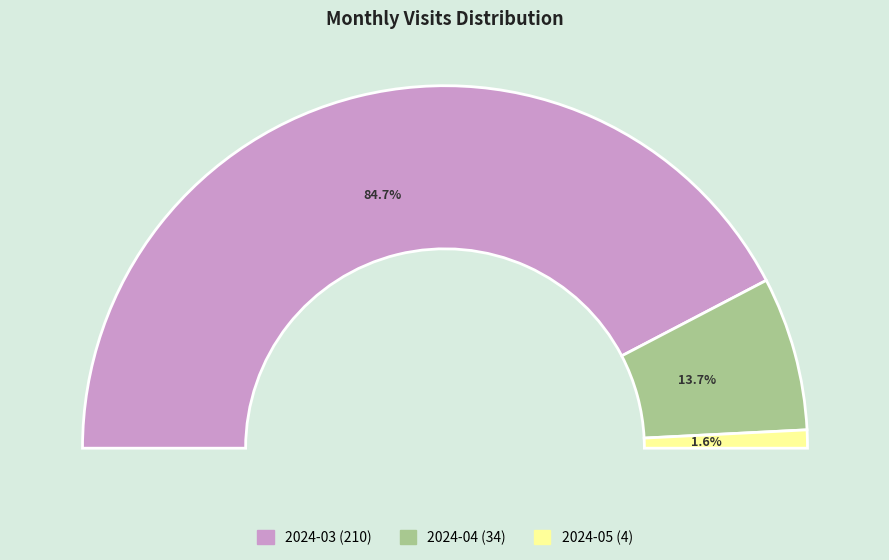

What percentage is NOT represented by 2024-03?

15.3%